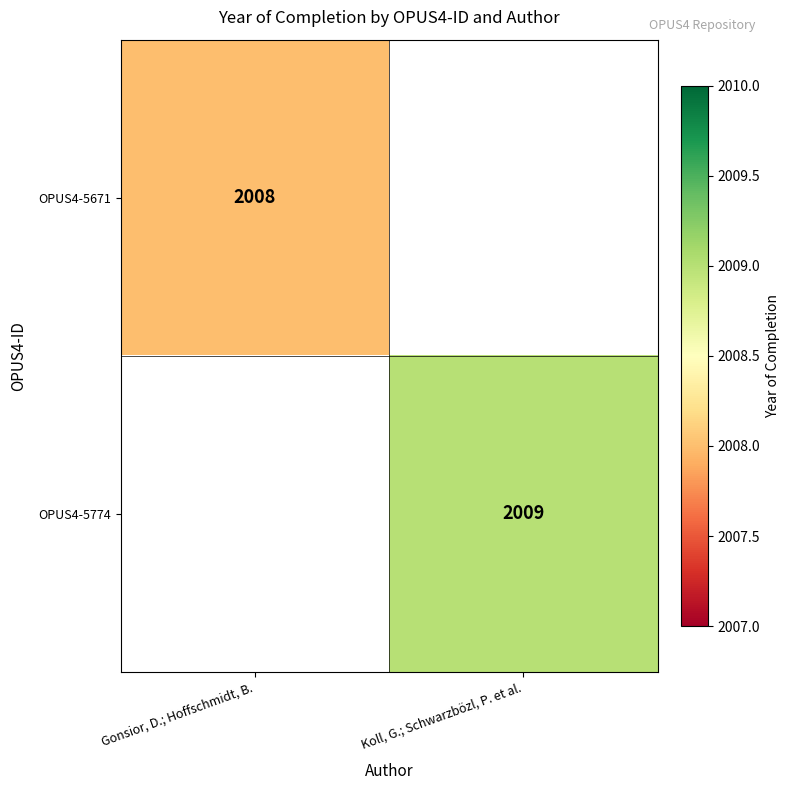

True or false: OPUS4-5774 has a value of 452 at Koll, G.; Schwarzbözl, P. et al..

False